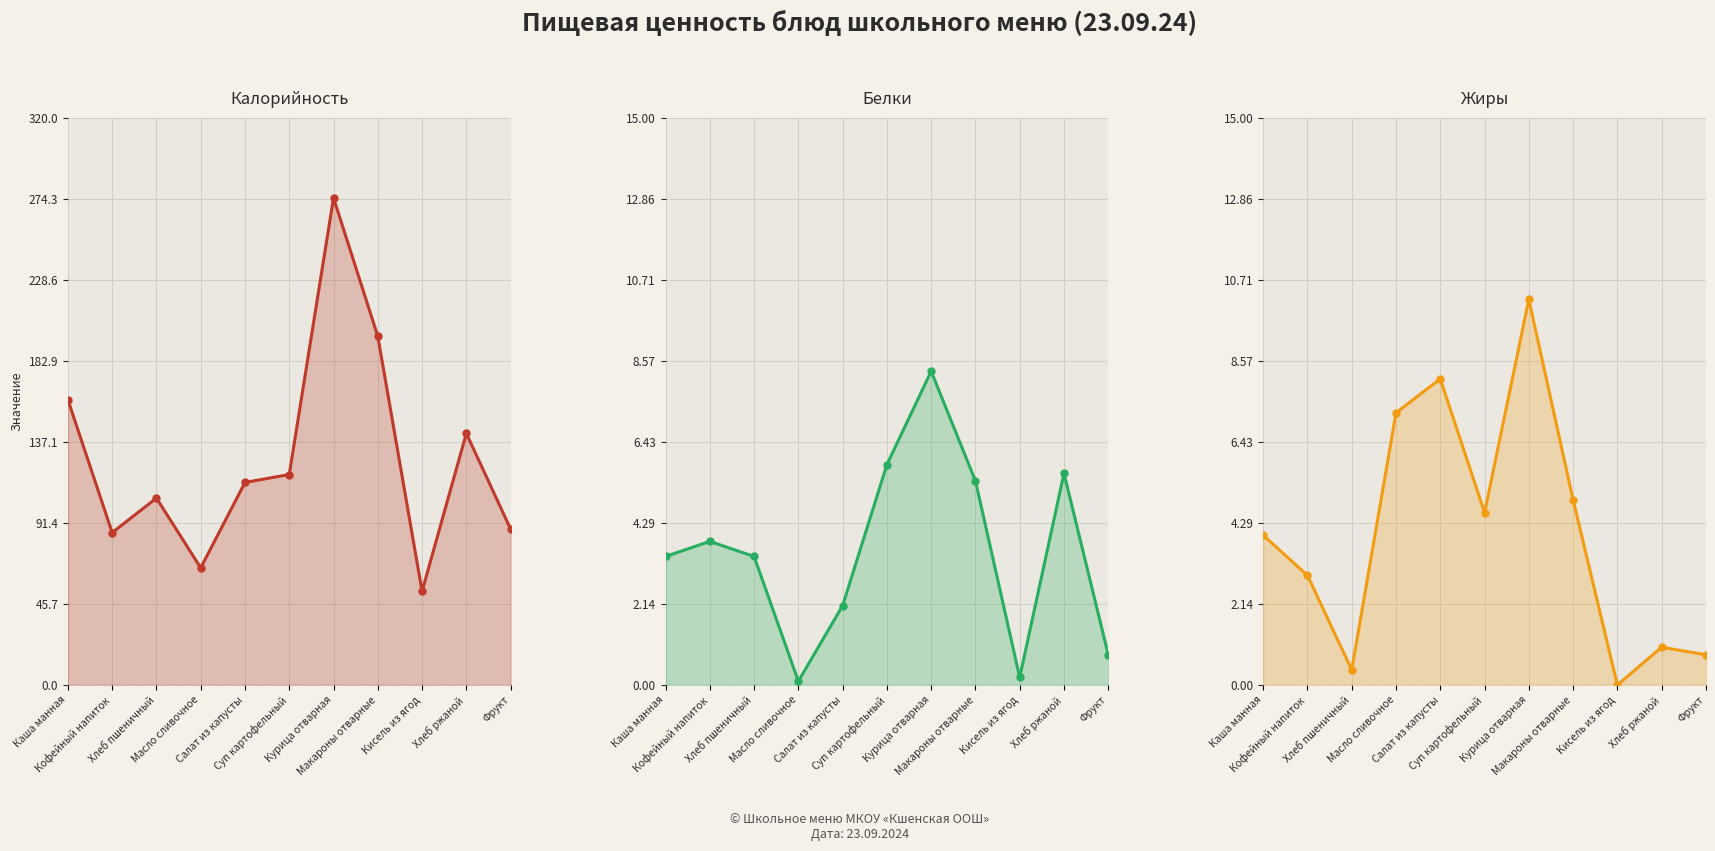

What is the sum of the Белки values at Фрукт and Хлеб пшеничный?

4.2